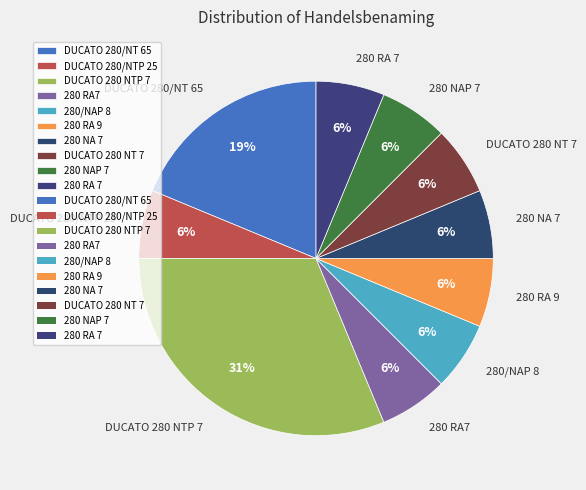

To the nearest percent, what is the average slice percentage?

10%